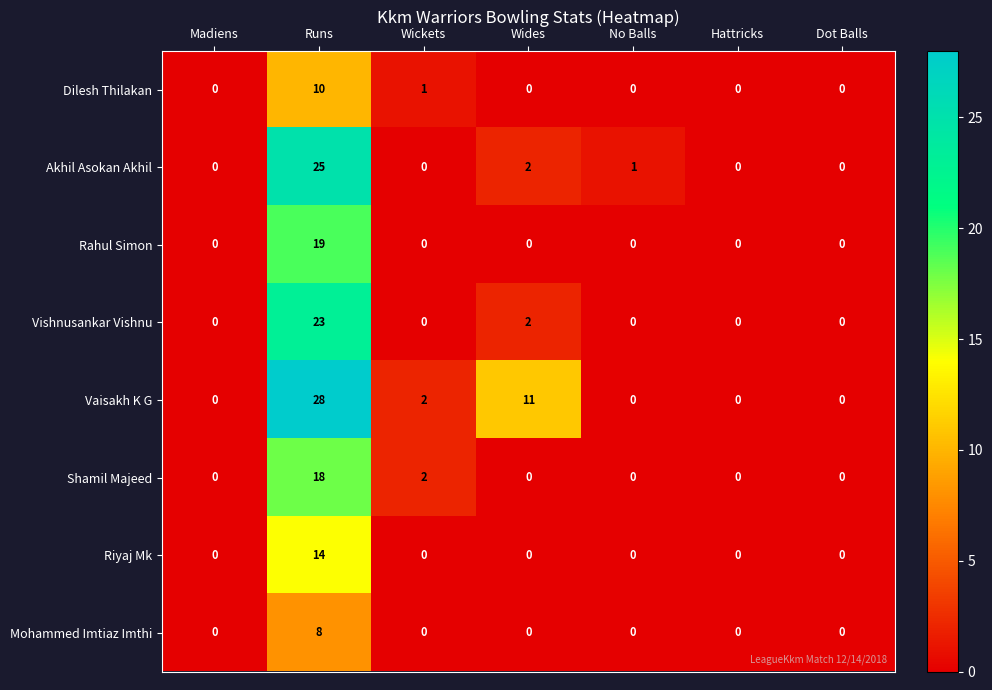

Is it true that Vishnusankar Vishnu equals 3 at Wides?

False